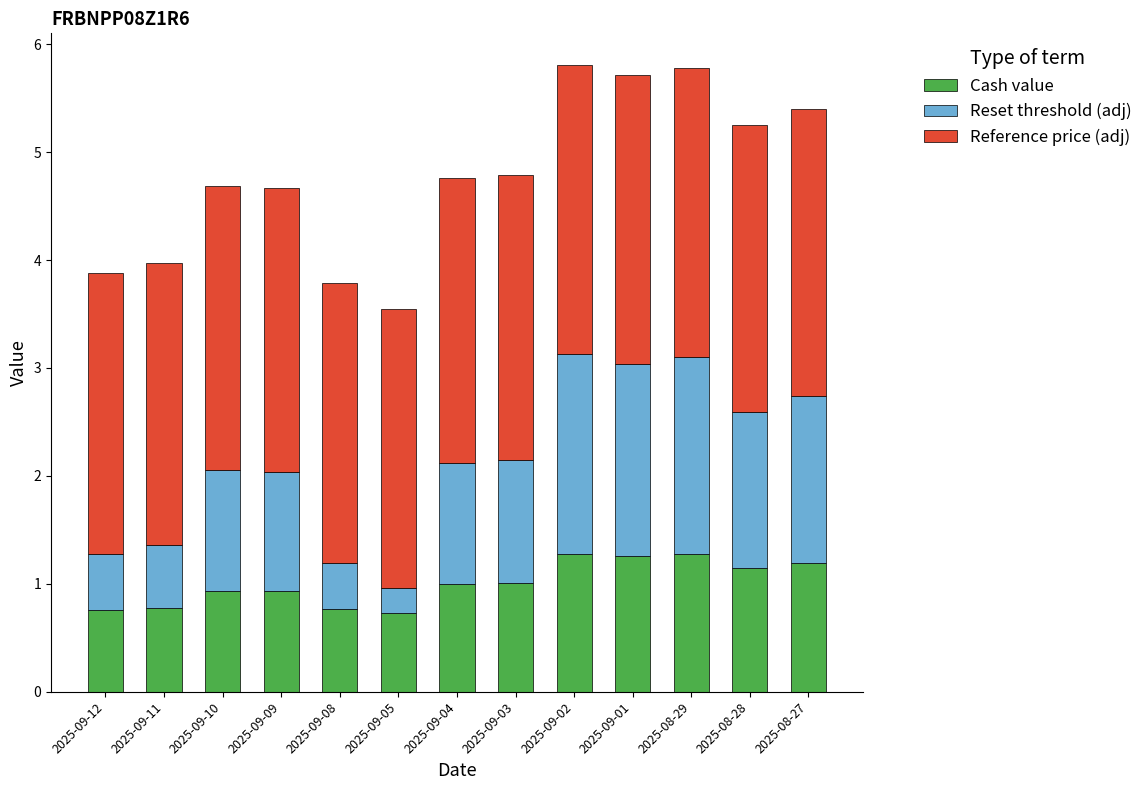

Are the bars grouped side by side (vs. stacked)?

No